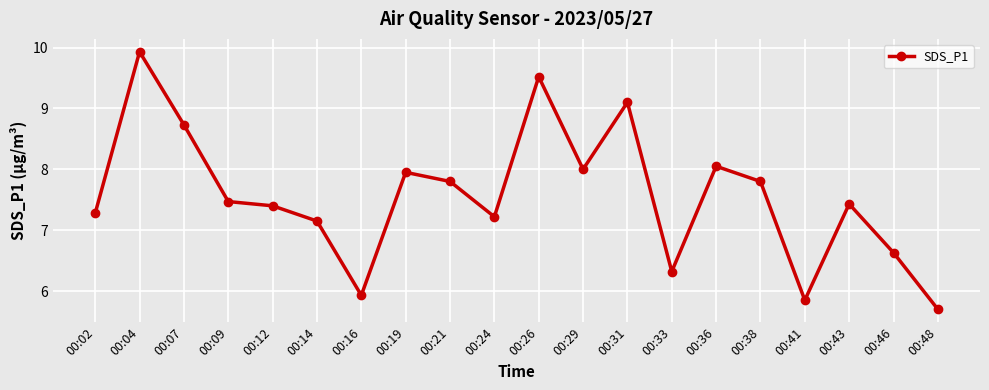

What is the difference between the maximum and minimum values?

4.2